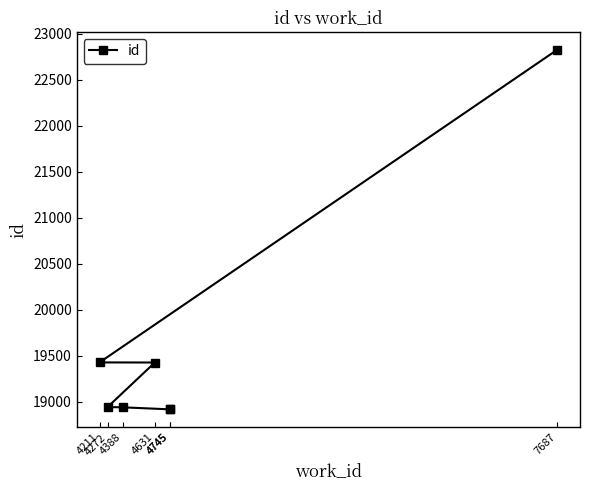

What is the change in value from 4745 to 7687?

+3907